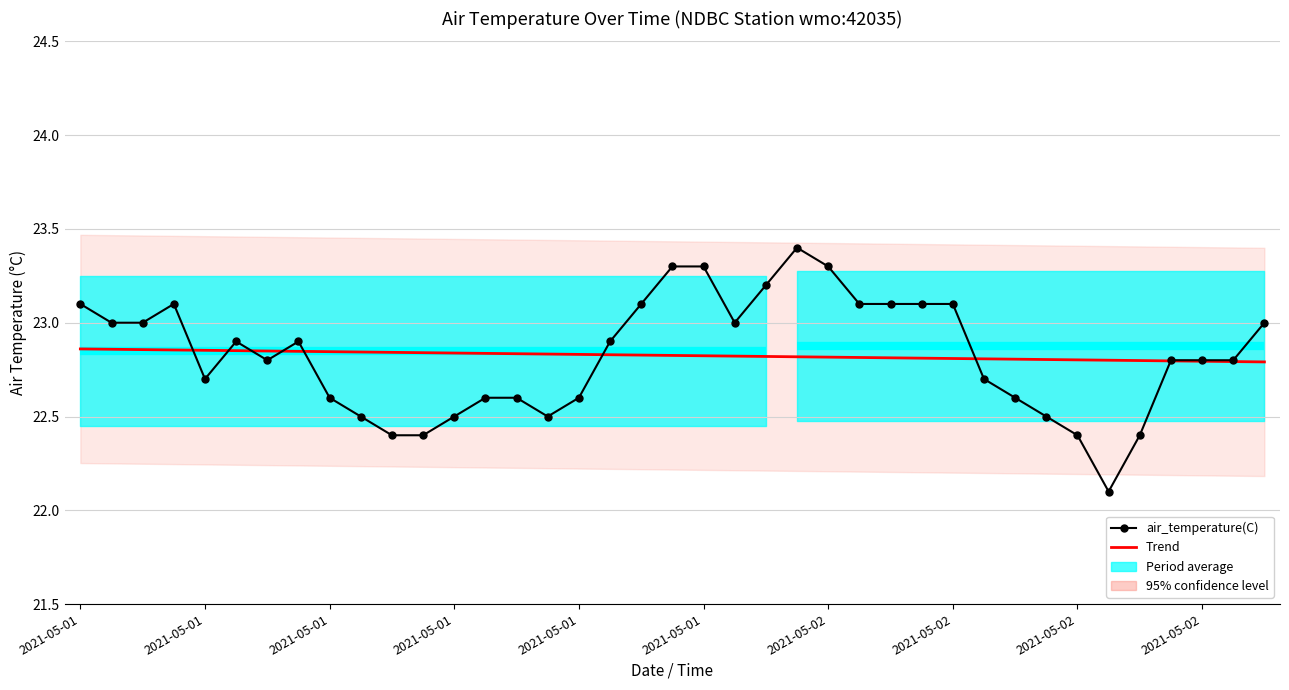

Count the number of categories in the chart.

39